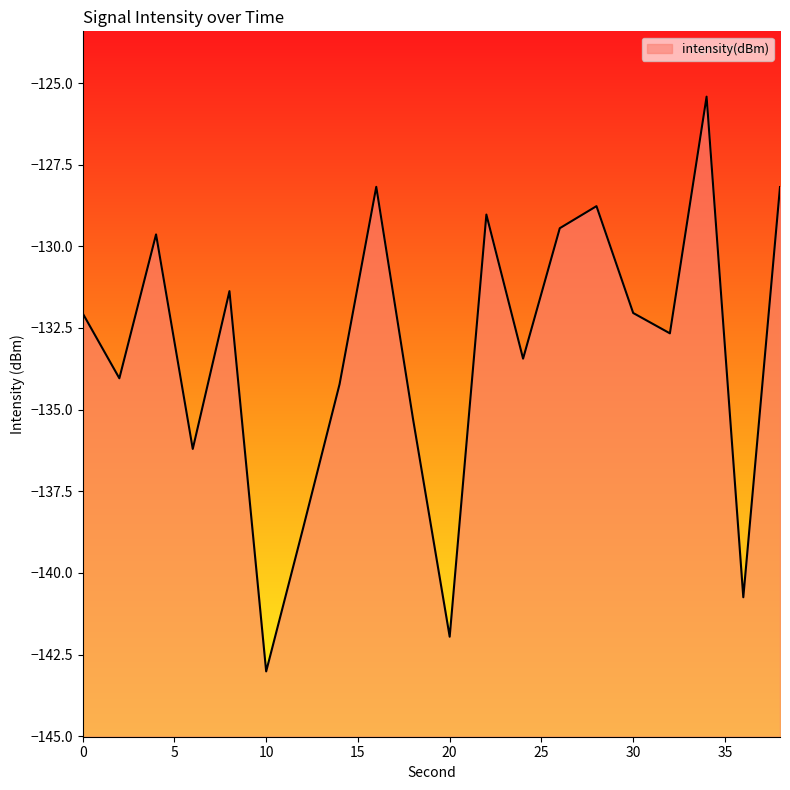

Which label corresponds to the smallest value in the chart?

10